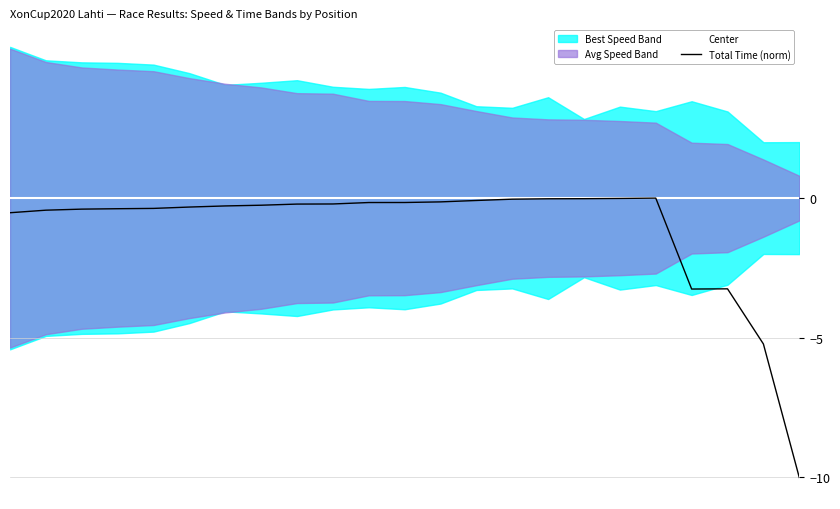

What is the total value across all series at 8?

-0.2